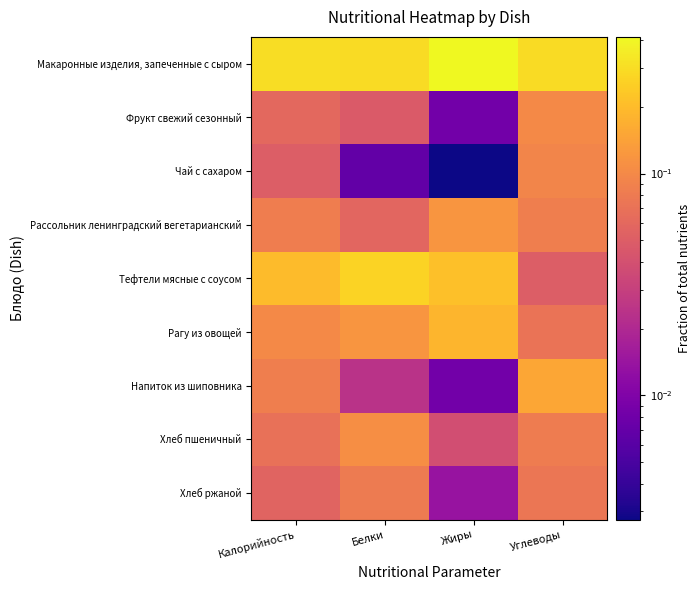

Which series has the largest total across all categories?

Макаронные изделия, запеченные с сыром